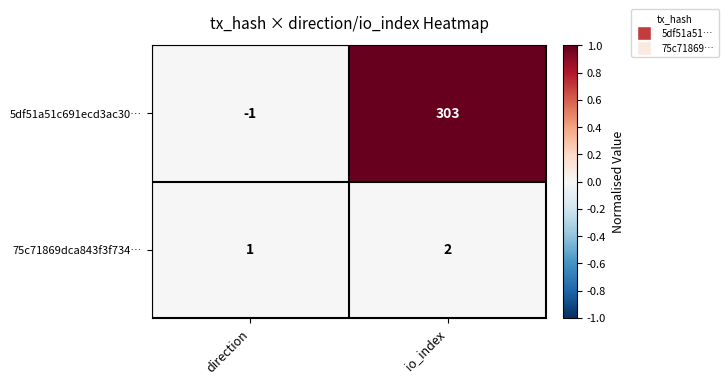

How many categories are shown in the chart?

2